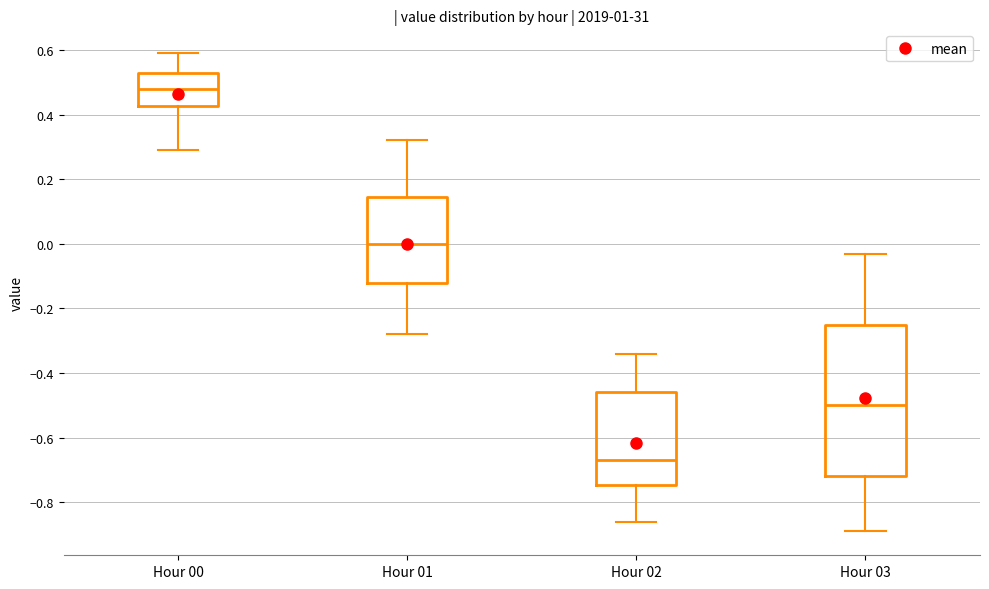

Where does the median line of the box for Hour 03 sit on the y-axis? The values are not printed on the chart, so give them approximately, as read against the axis.

-0.50